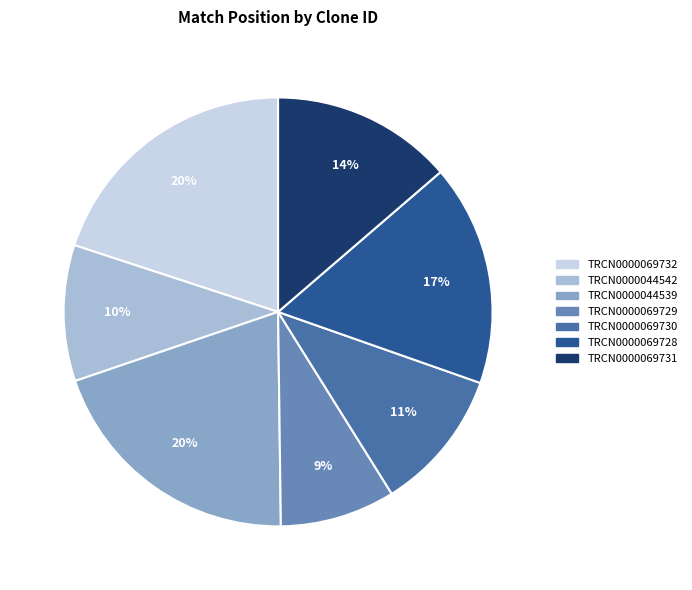

To the nearest percent, what percentage of the pie is TRCN0000069728?

17%